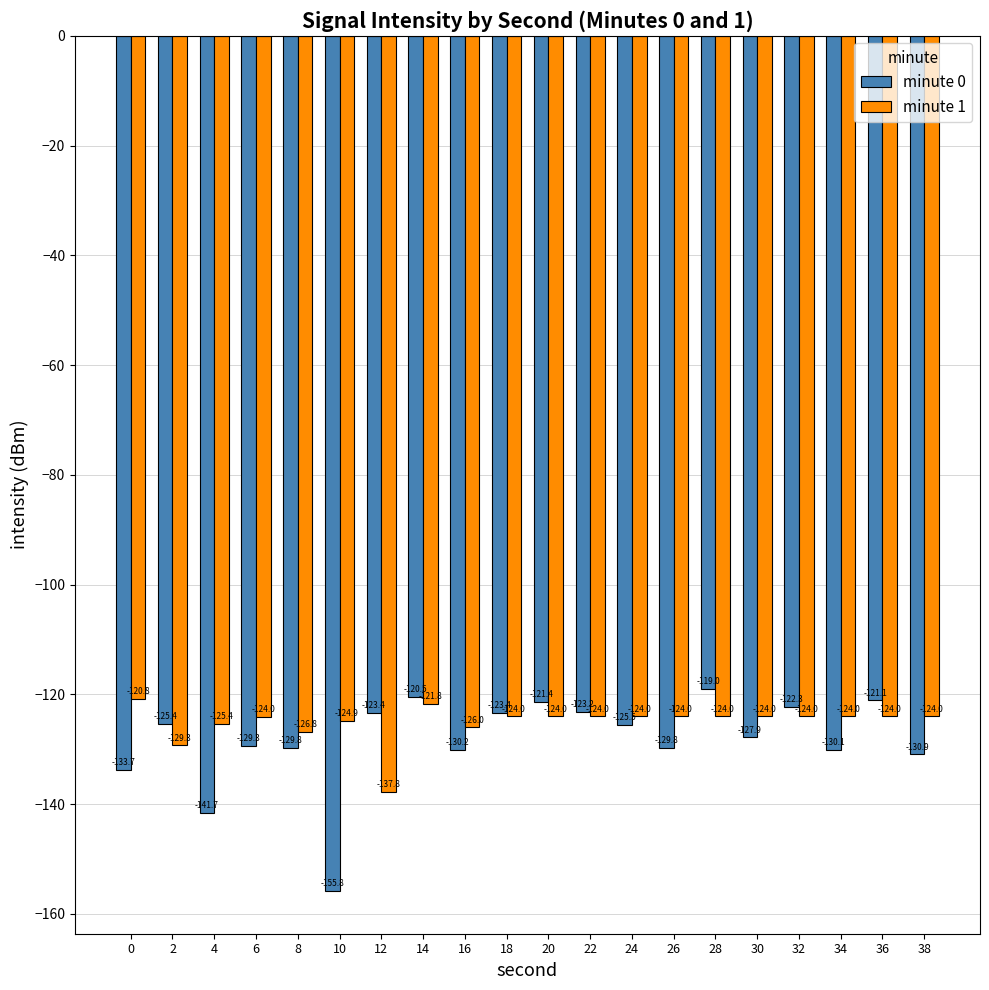

List the series in order of their peak value, highest first.

minute 0, minute 1